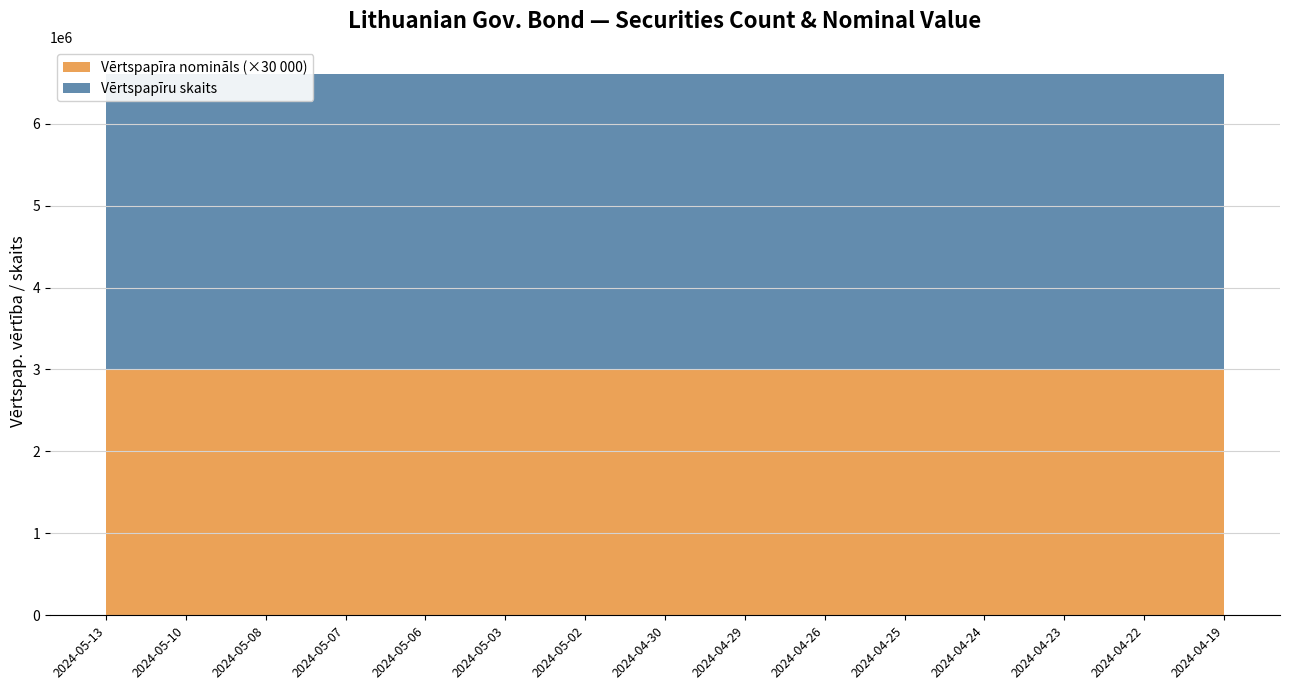

Reading left to right, transcribe all the data shown in this chart.

Vērtspapīru skaits: 3600000	3600000	3600000	3600000	3600000	3600000	3600000	3600000	3600000	3600000	3600000	3600000	3600000	3600000	3600000
Vērtspapīra nomināls: 100	100	100	100	100	100	100	100	100	100	100	100	100	100	100